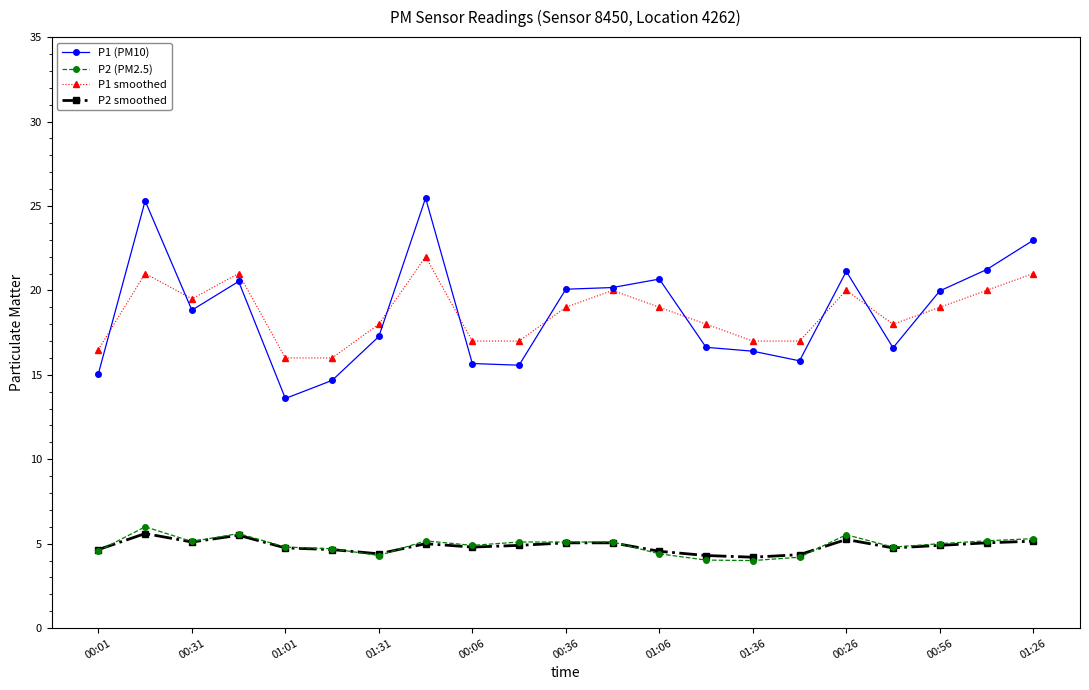

True or false: P2 (PM2.5) has more than 0 points higher than both neighbors.

True